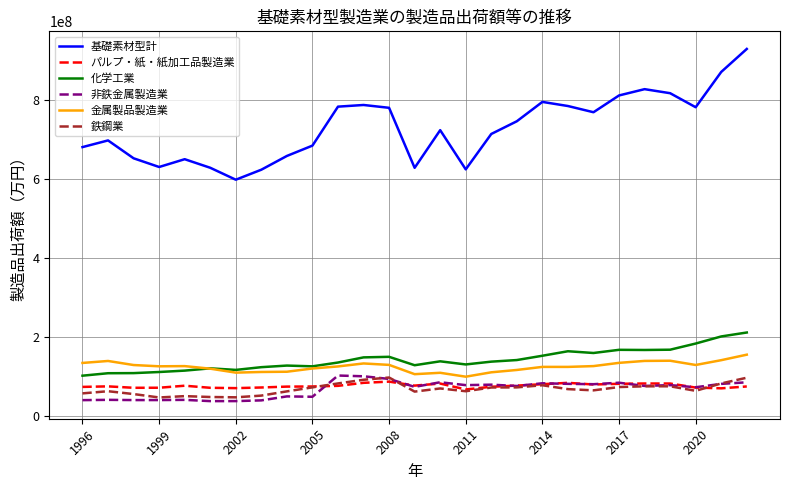

What is the highest value of the 化学工業 series?

211935000